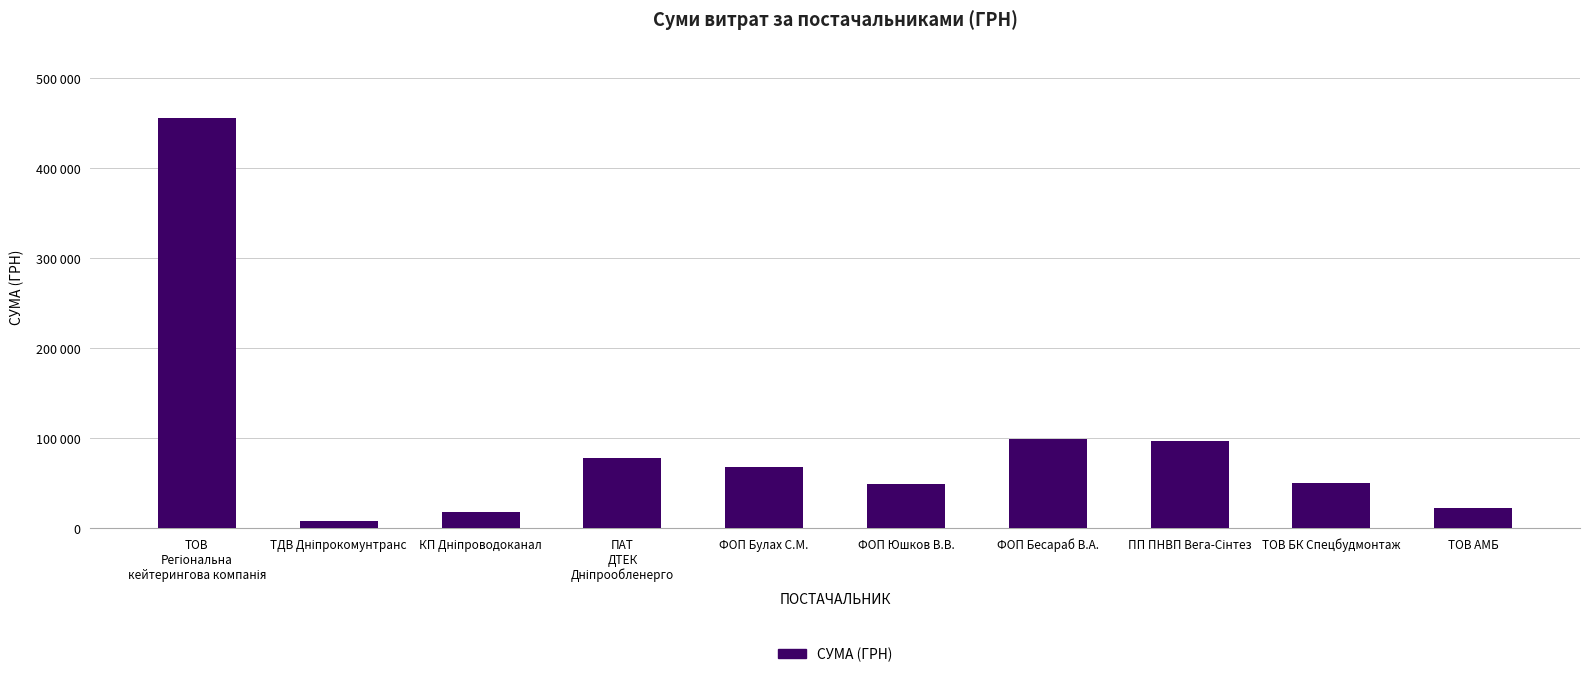

What is the label of the 5th bar from the right?

ФОП Юшков В.В.